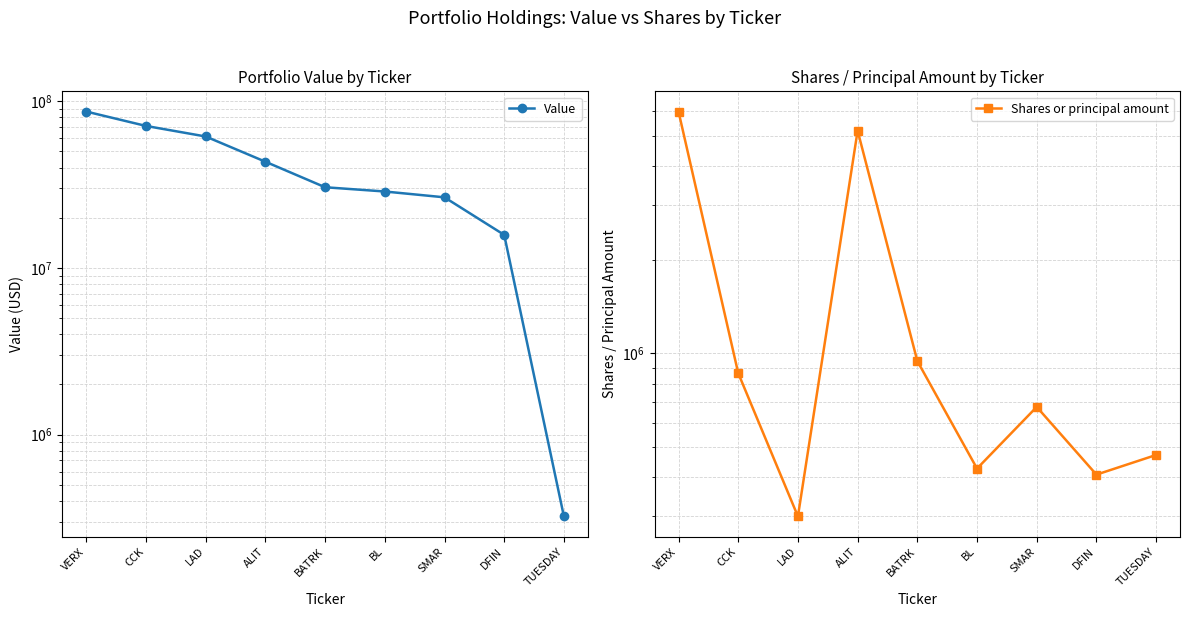

What is the difference between the highest and lowest values at BL?

28298682